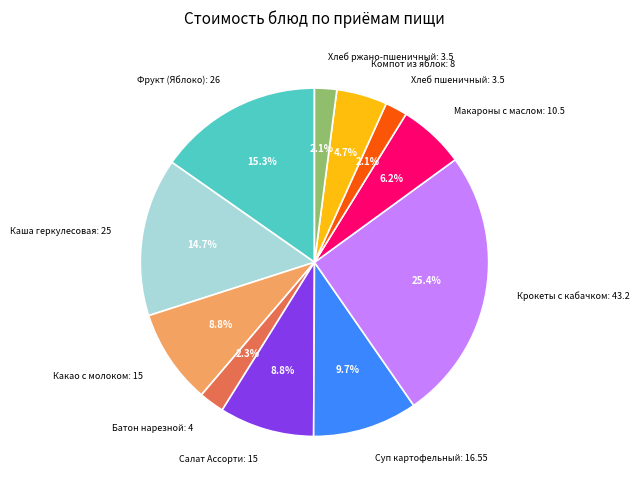

Which slice is the largest?

Крокеты с кабачком